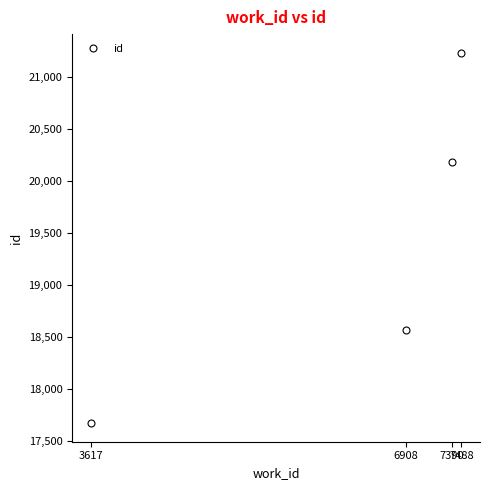

How many values are between 18566 and 21230?

3